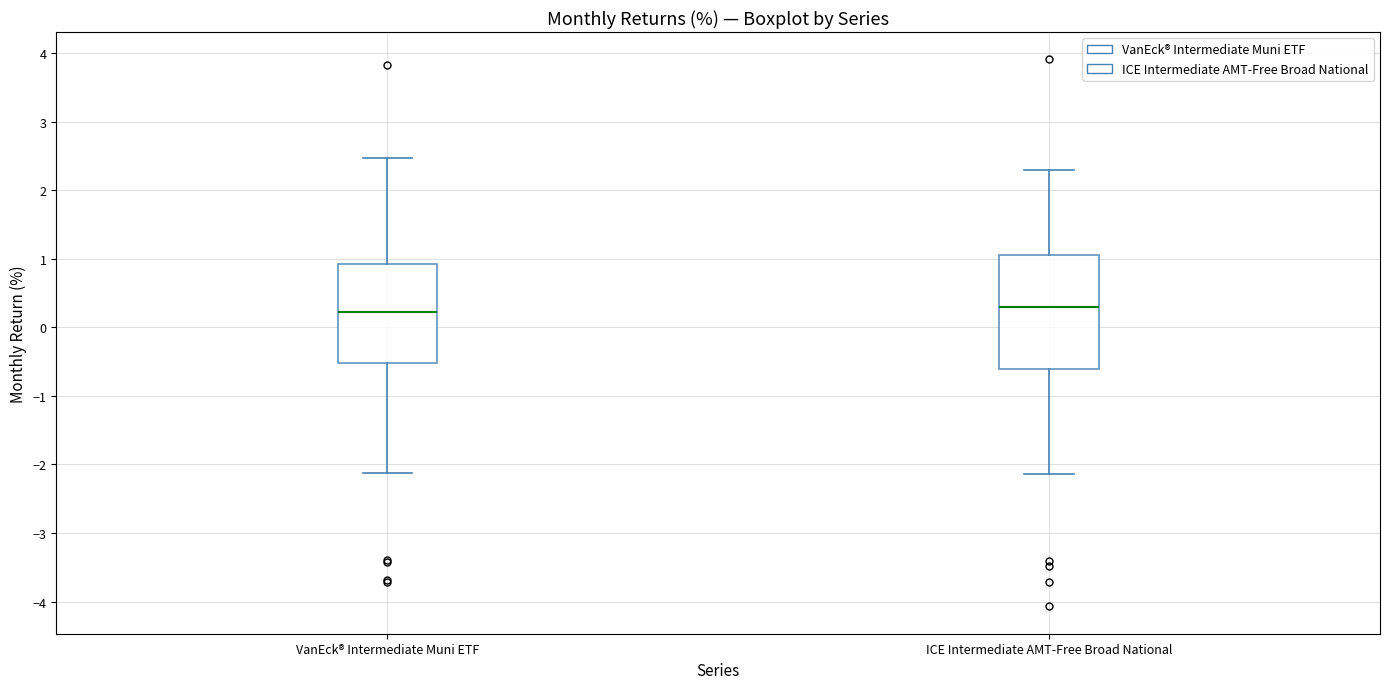

Which box is the tallest, from its lower edge to its upper edge?

ICE Intermediate AMT-Free Broad National